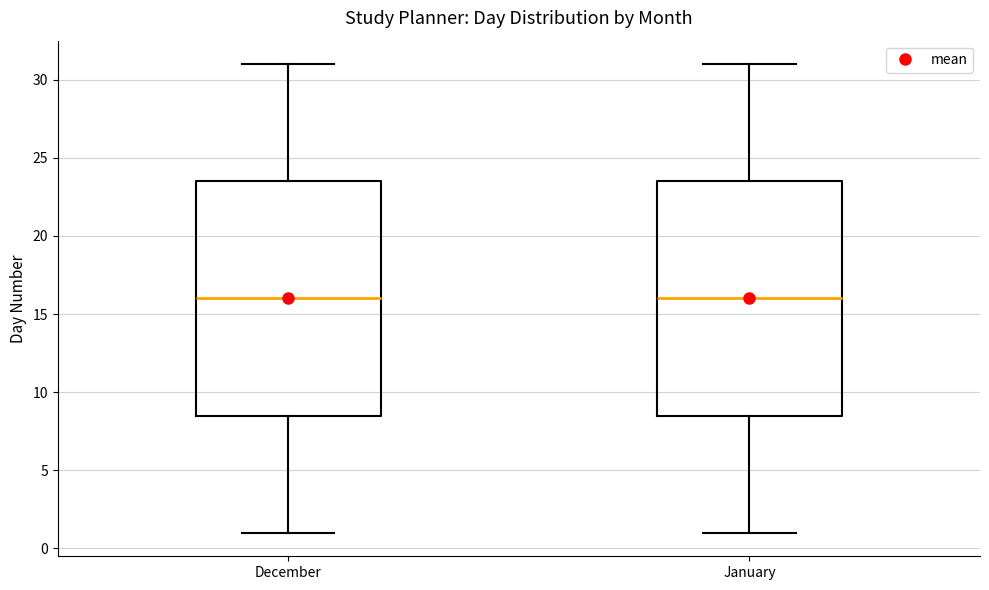

Reading left to right, transcribe this box plot: for each box, give where its median line is, the range the box spans, and where its two whiskers end, as read against the y-axis. The values are not printed on the chart, so give them approximately, as read against the axis.

December: median 16.0, box 8.5 to 23.5, whiskers 1.0 to 31.0
January: median 16.0, box 8.5 to 23.5, whiskers 1.0 to 31.0